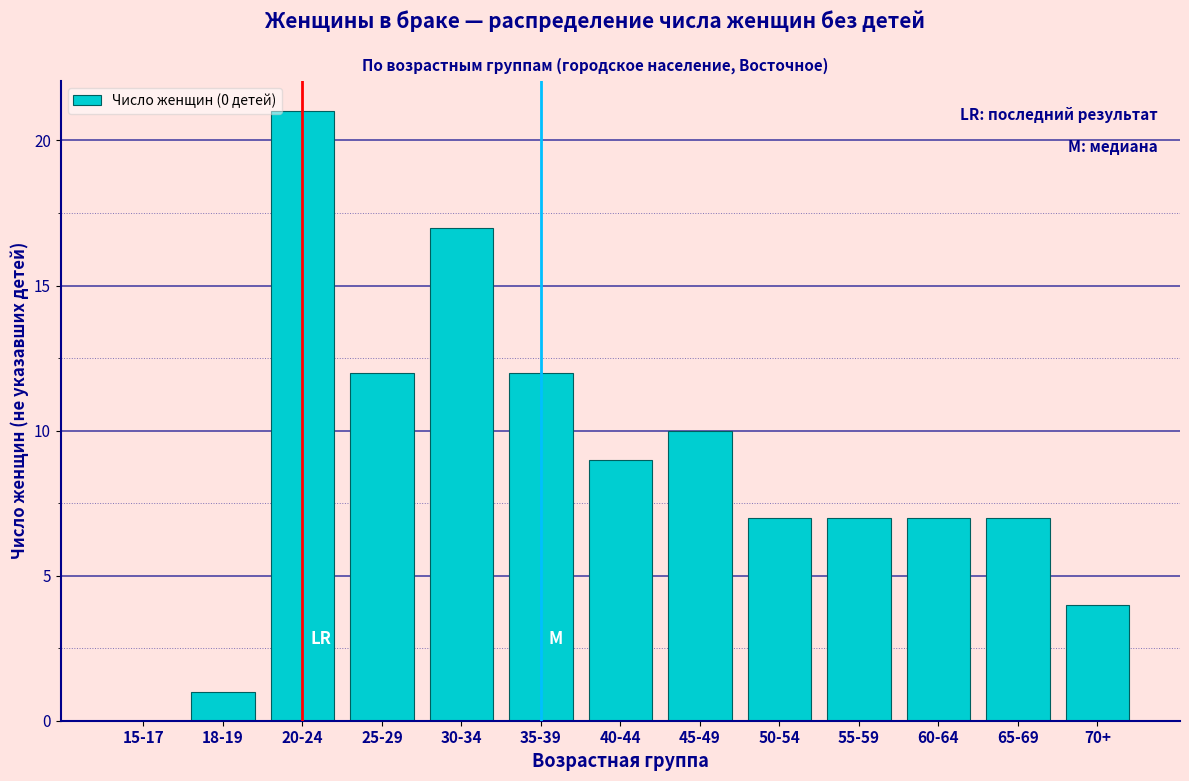

Reading left to right, what are all the values shown in this chart?

15-17=0	18-19=1	20-24=21	25-29=12	30-34=17	35-39=12	40-44=9	45-49=10	50-54=7	55-59=7	60-64=7	65-69=7	70+=4